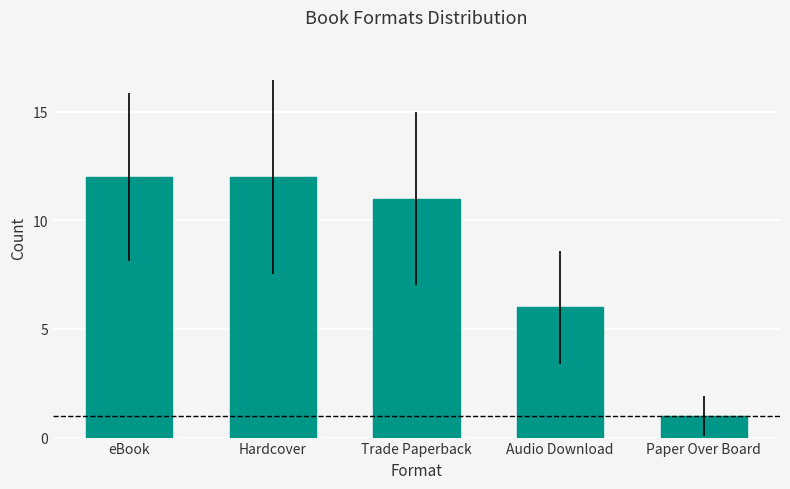

What position from the right is eBook?

5